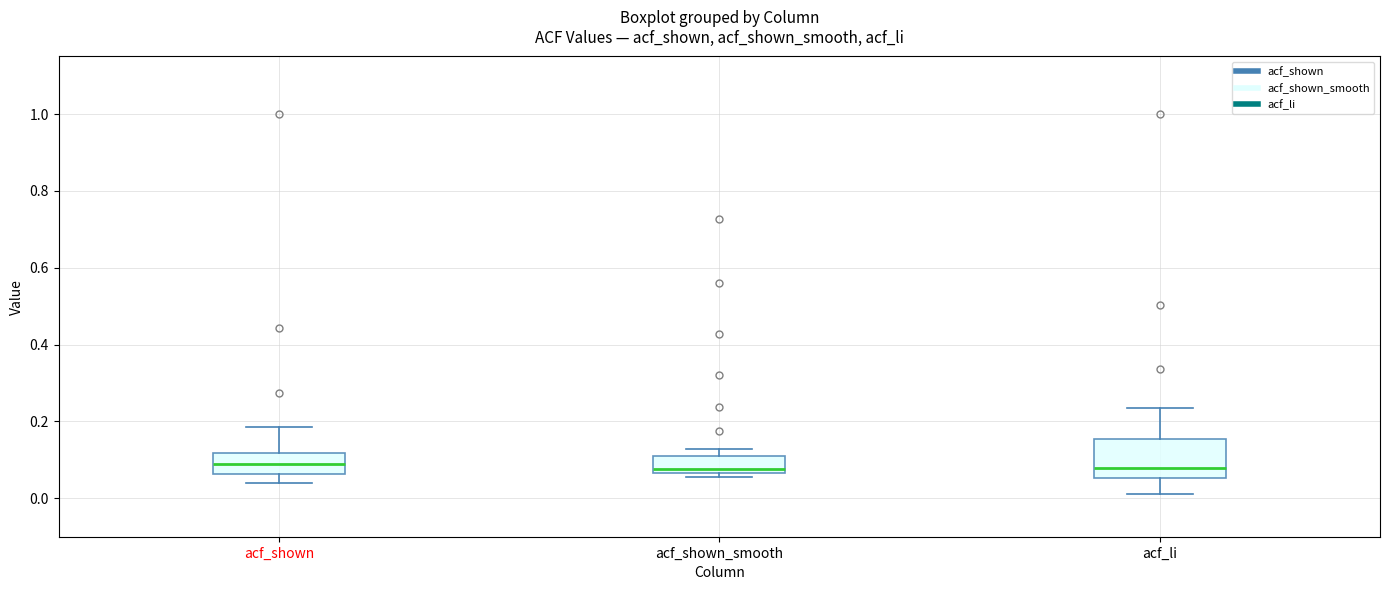

Reading left to right, read every box against the y-axis: the position of its median line, the range the box covers, and the ends of its whiskers. The values are not printed on the chart, so give them approximately, as read against the axis.

acf_shown: median 0.08, box 0.06 to 0.12, whiskers 0.04 to 0.18
acf_shown_smooth: median 0.08, box 0.06 to 0.10, whiskers 0.06 (just below the box's lower edge) to 0.12
acf_li: median 0.08, box 0.06 to 0.16, whiskers 0.02 to 0.24